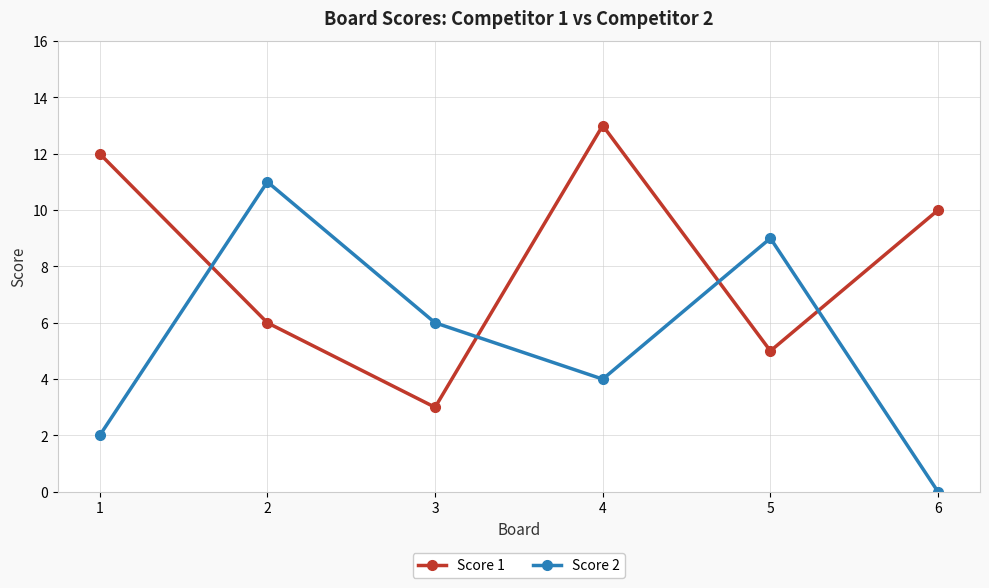

Rank the series by their maximum value, from lowest to highest.

Score 2, Score 1